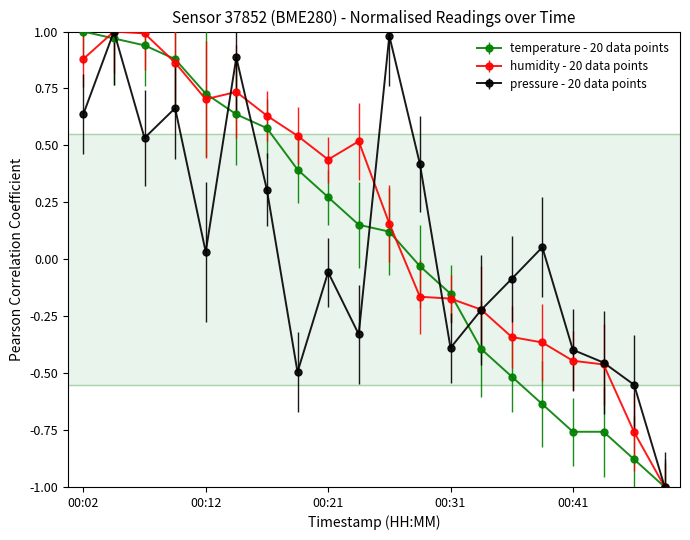

What is the minimum value shown in the chart?

-1.0